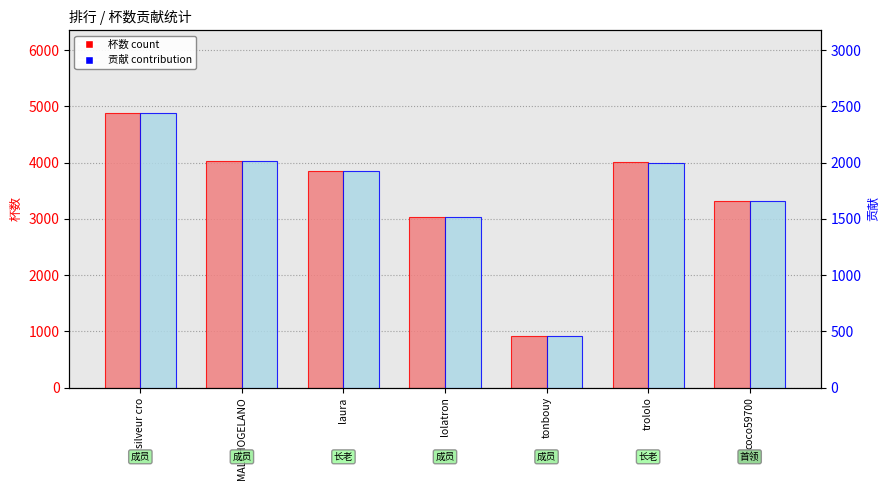

Rank the series at laura from highest to lowest value.

杯数, 贡献